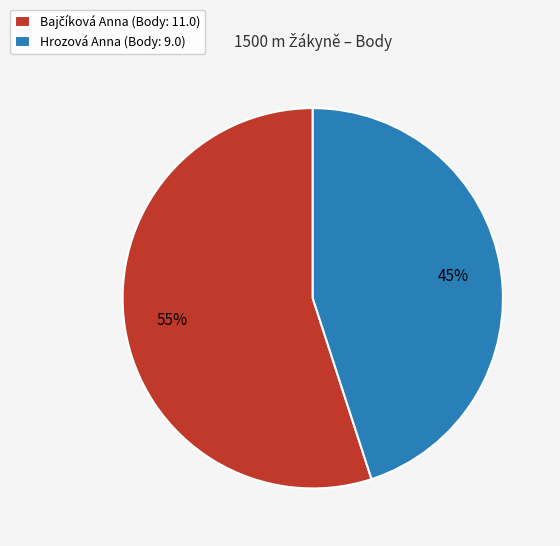

Is it true that Hrozová Anna (Body: 9.0) is 53% of the pie?

False